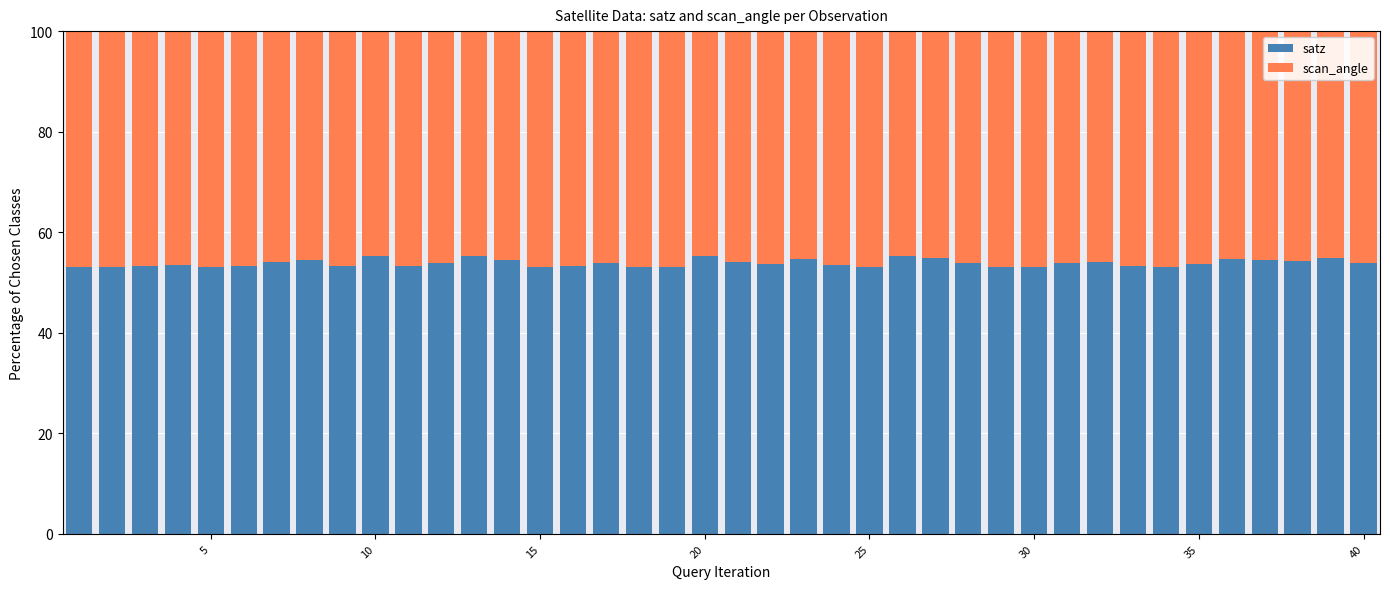

What is the average value of the satz series?

53.9